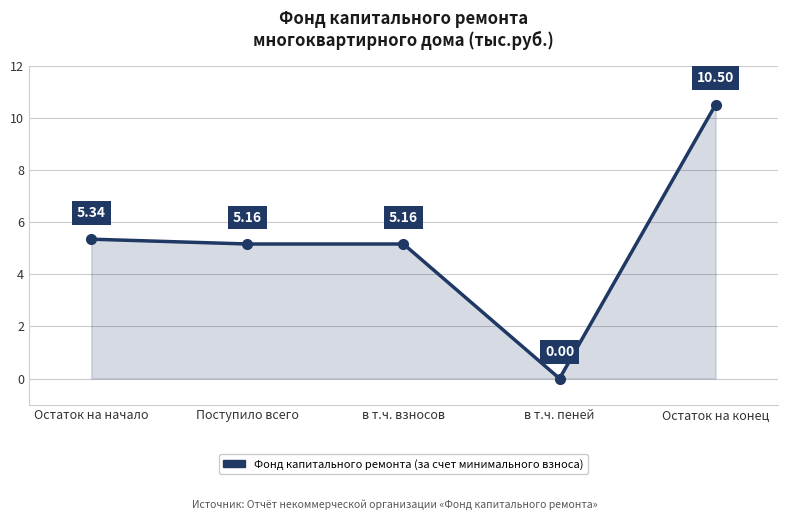

Is it true that the value at Остаток на начало is 8.7?

False